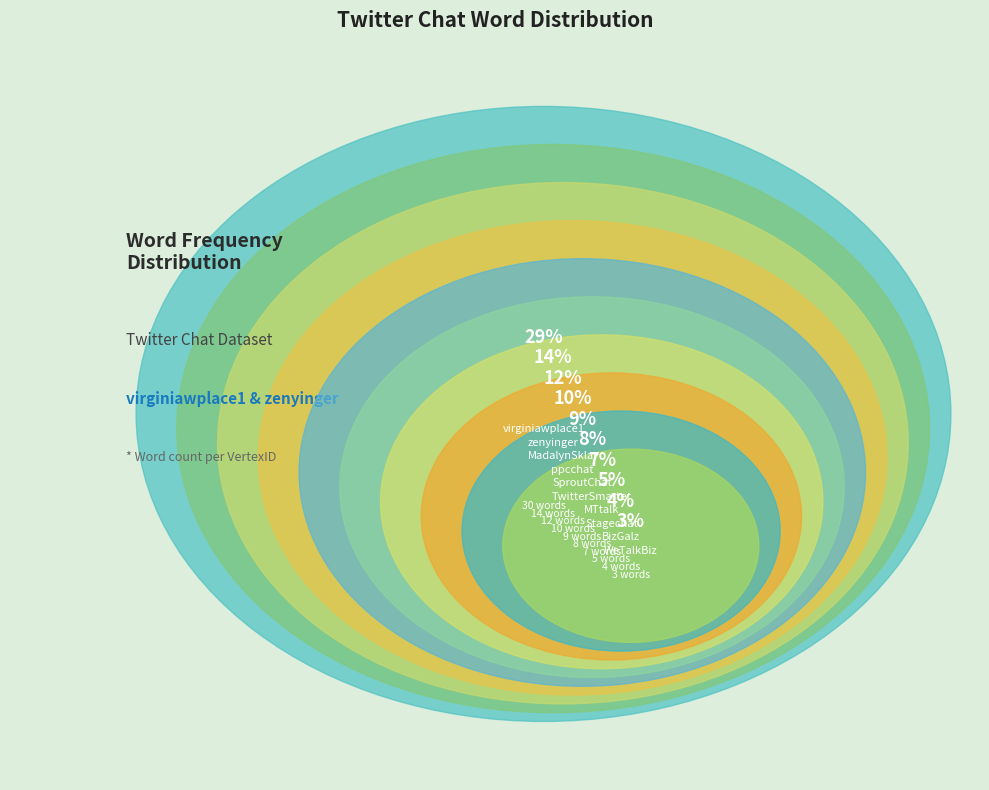

Is the sum of MTtalk and SproutChat greater than half?

No